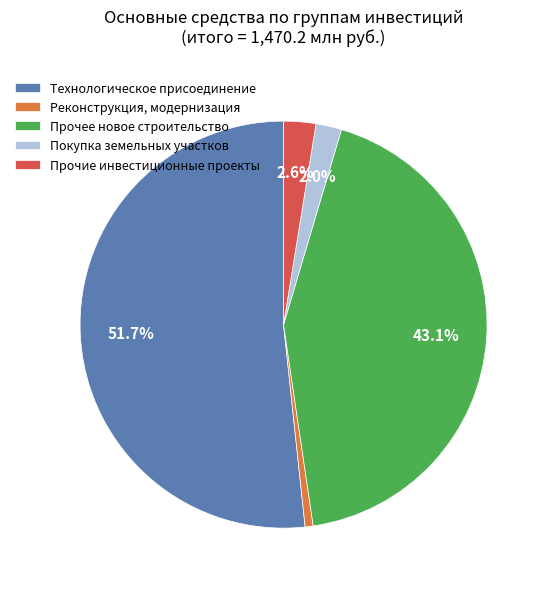

How many segments does this pie chart have?

5